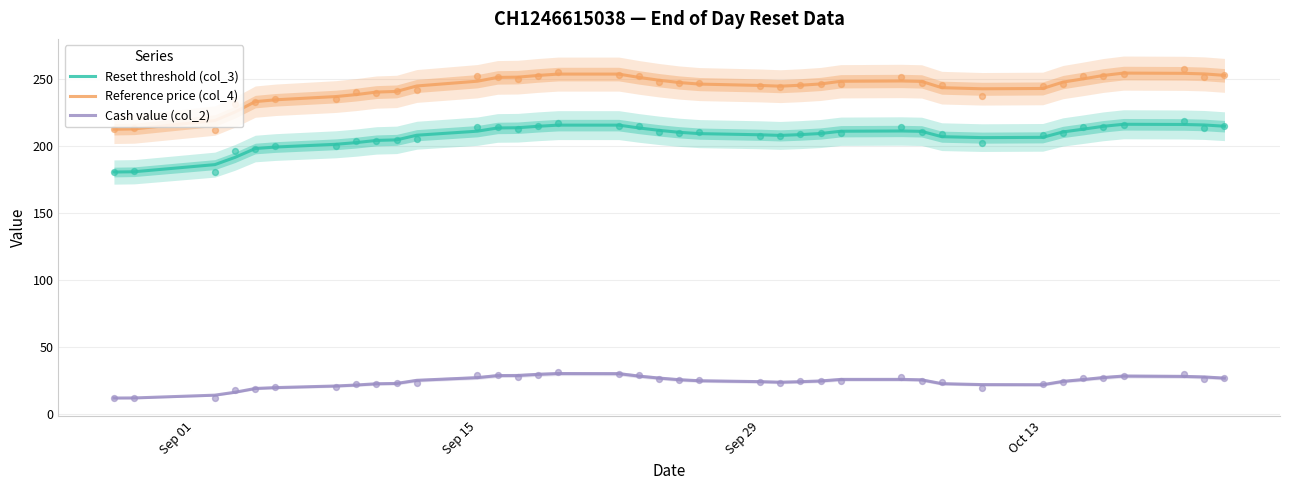

What are all the series names shown in the legend?

Reset threshold (col_3), Reference price (col_4), Cash value (col_2)